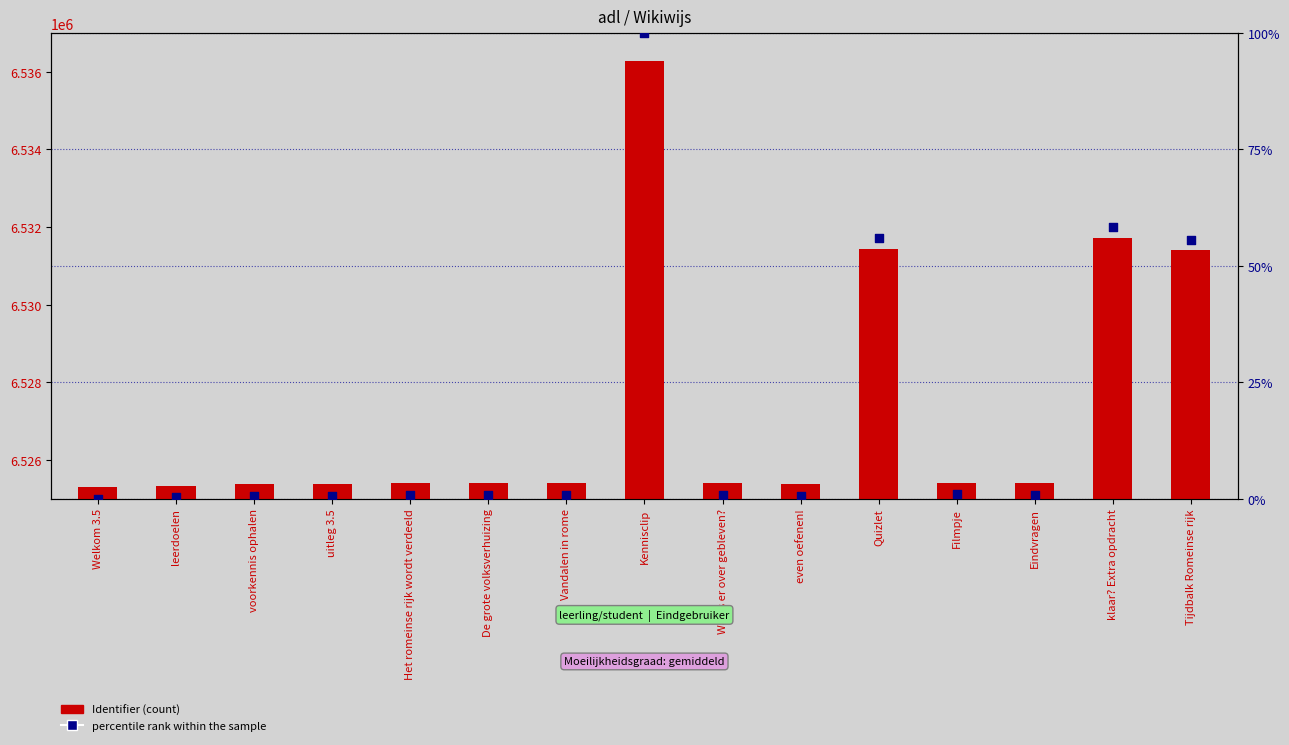

What is the total value across all series at leerdoelen?

6525335.3